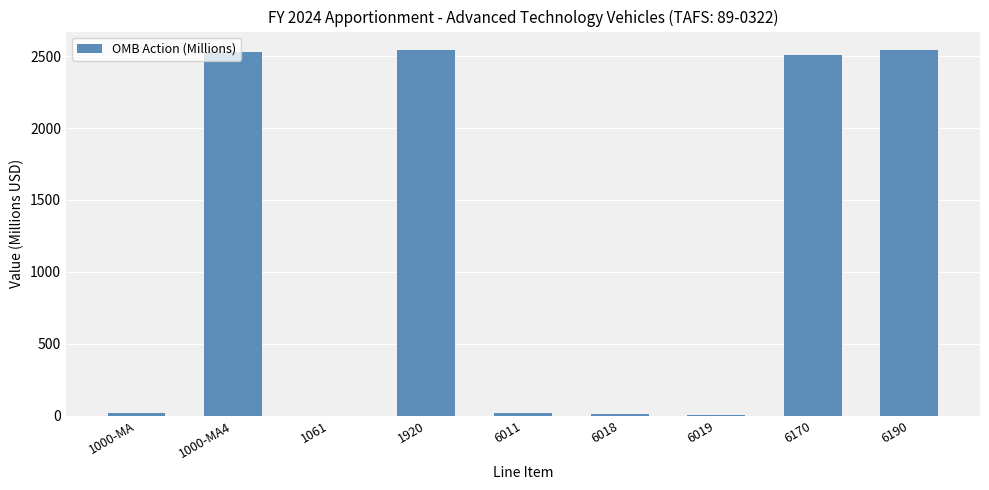

What is the greatest value displayed?

2543.4